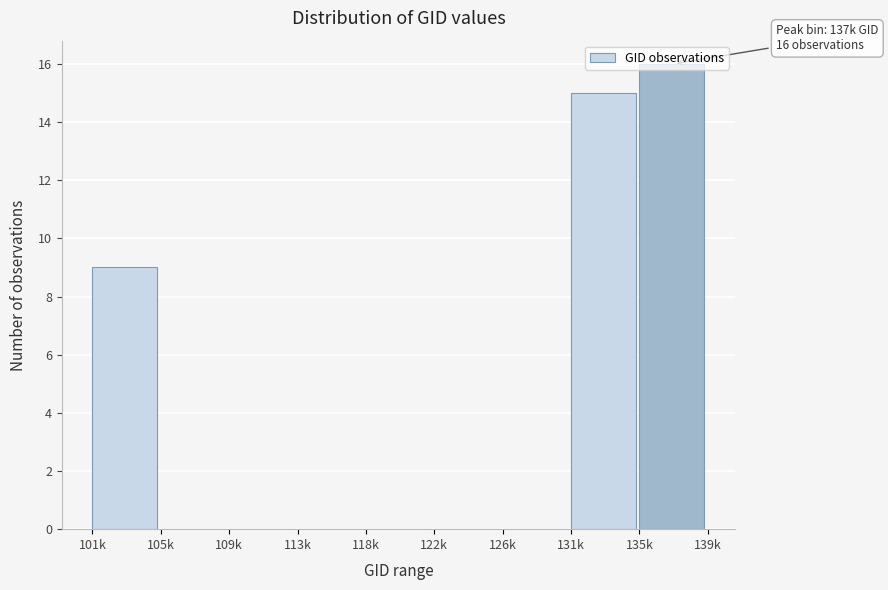

At which category does the chart reach its peak across all series?

135k